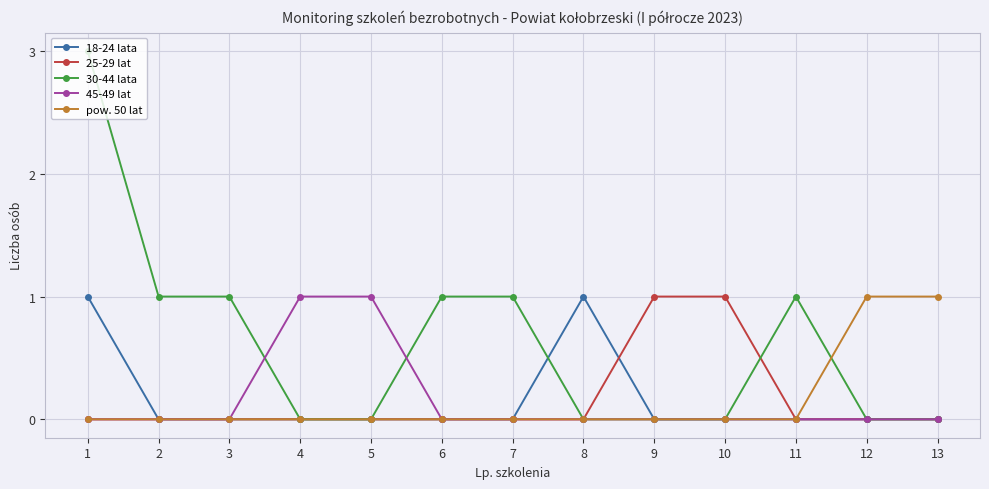

Is the value of 25-29 lat at 9 greater than the value of 45-49 lat at 13?

Yes